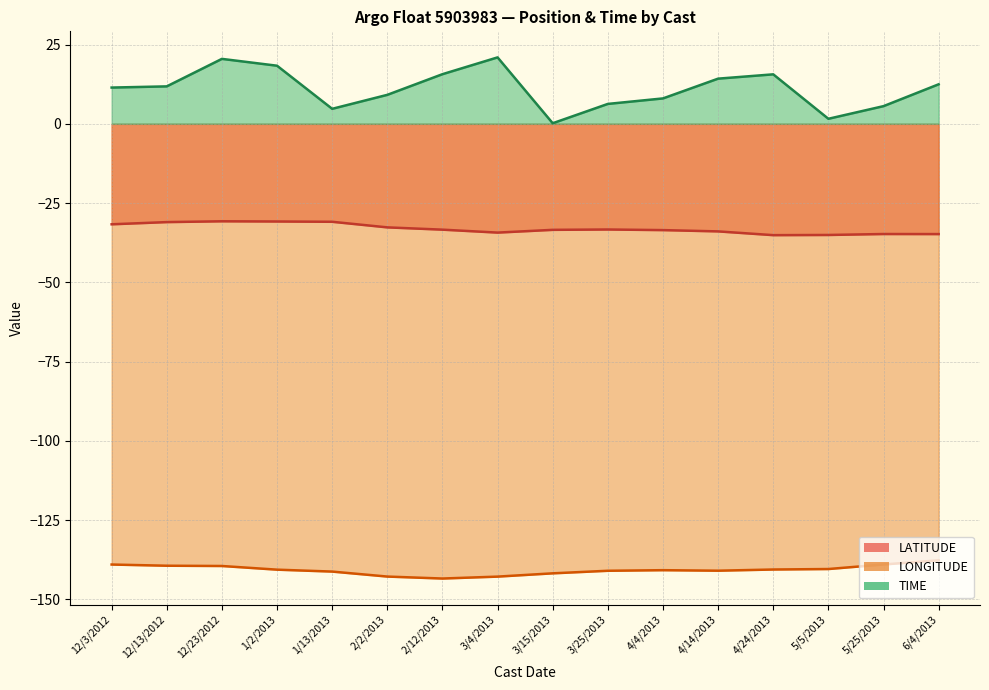

True or false: LATITUDE and LONGITUDE cross at least once.

False